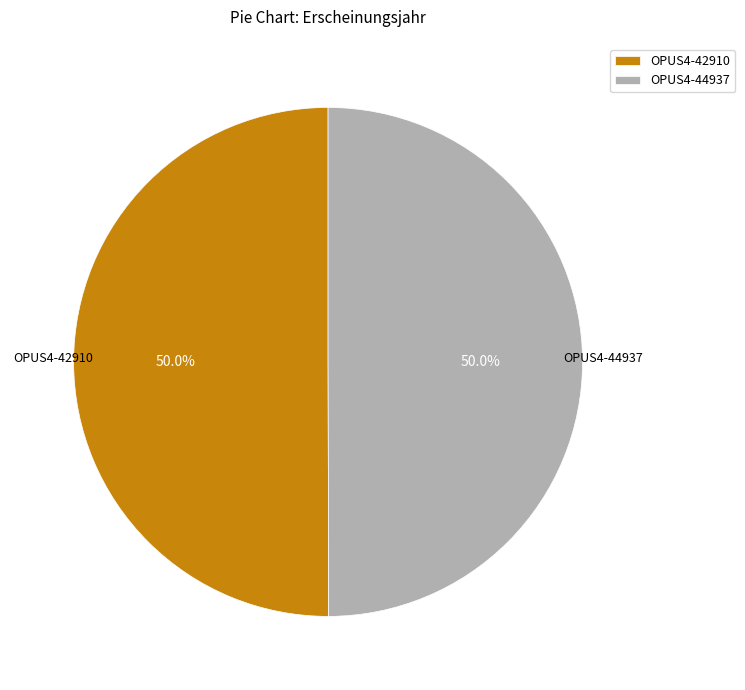

The OPUS4-44937 slice represents 50% of the pie. True or false?

True